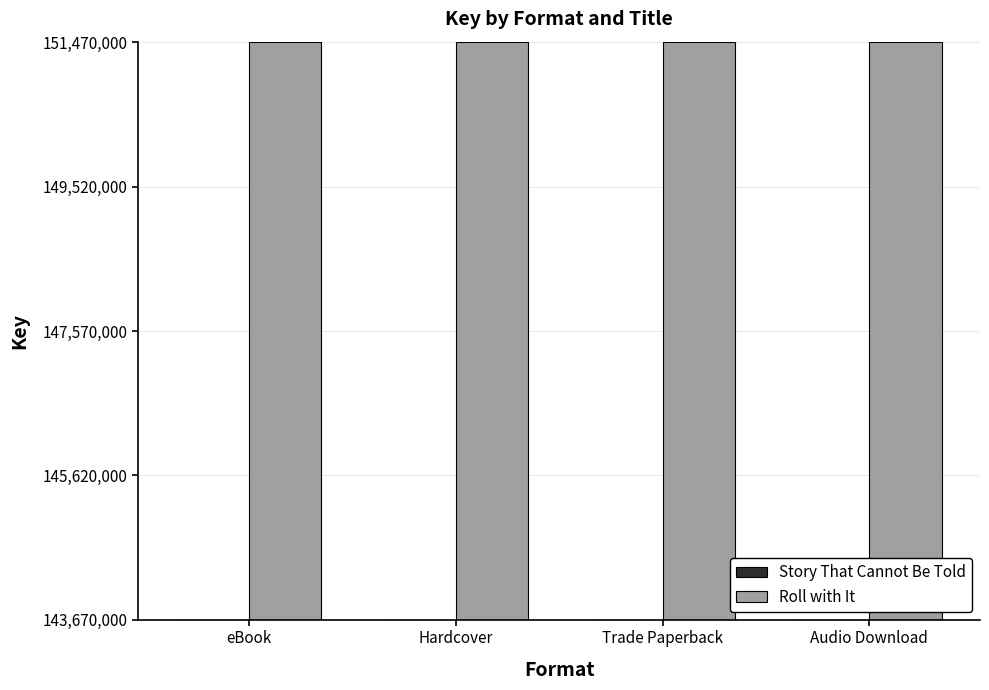

Is the value of Story That Cannot Be Told at Trade Paperback greater than the value of Roll with It at Trade Paperback?

No